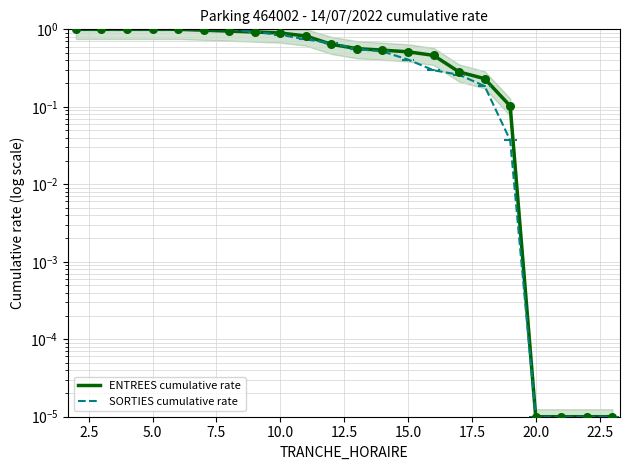

Which series reaches the minimum Y coordinate?

ENTREES cumulative rate